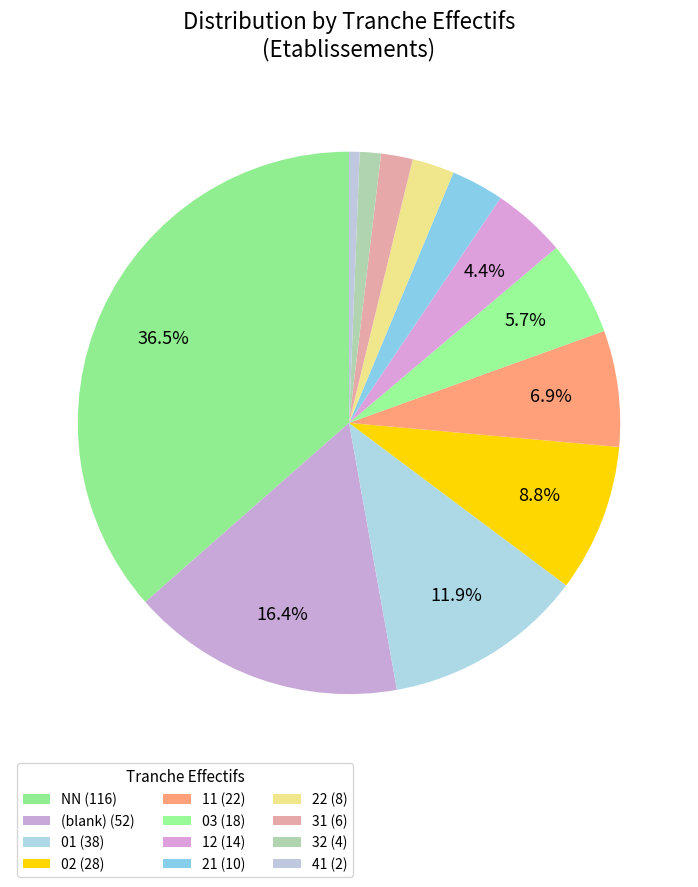

Which category has the smallest portion of the pie?

41